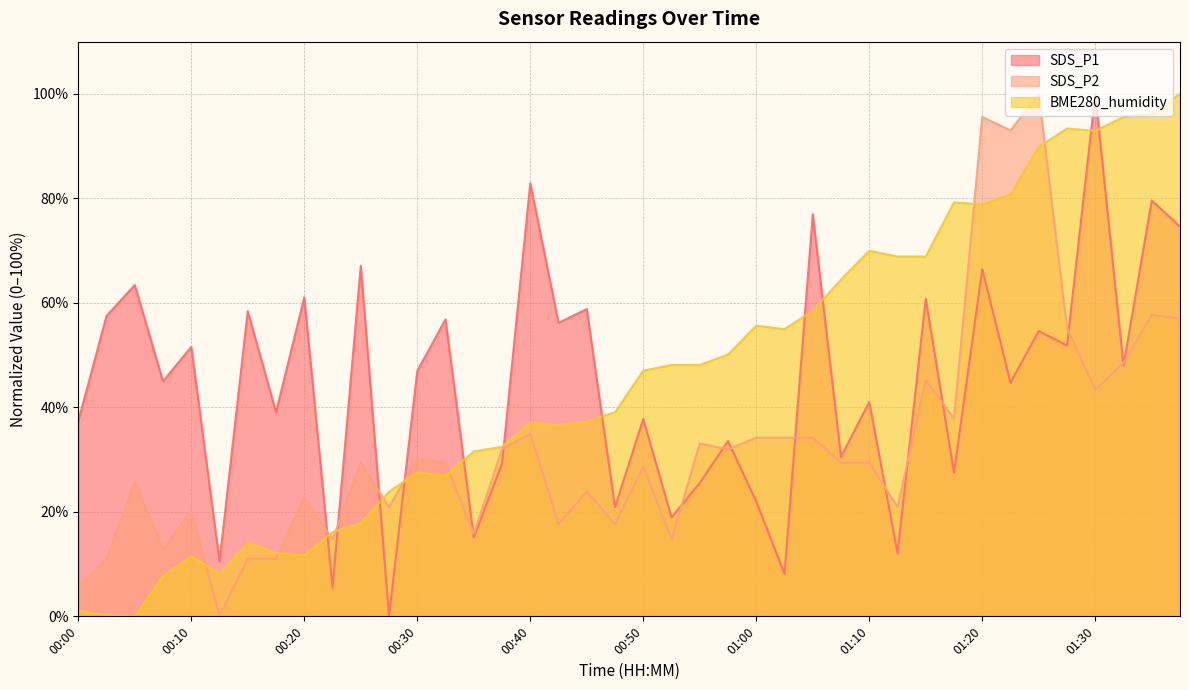

At which label is SDS_P2 closest to 50?

01:32